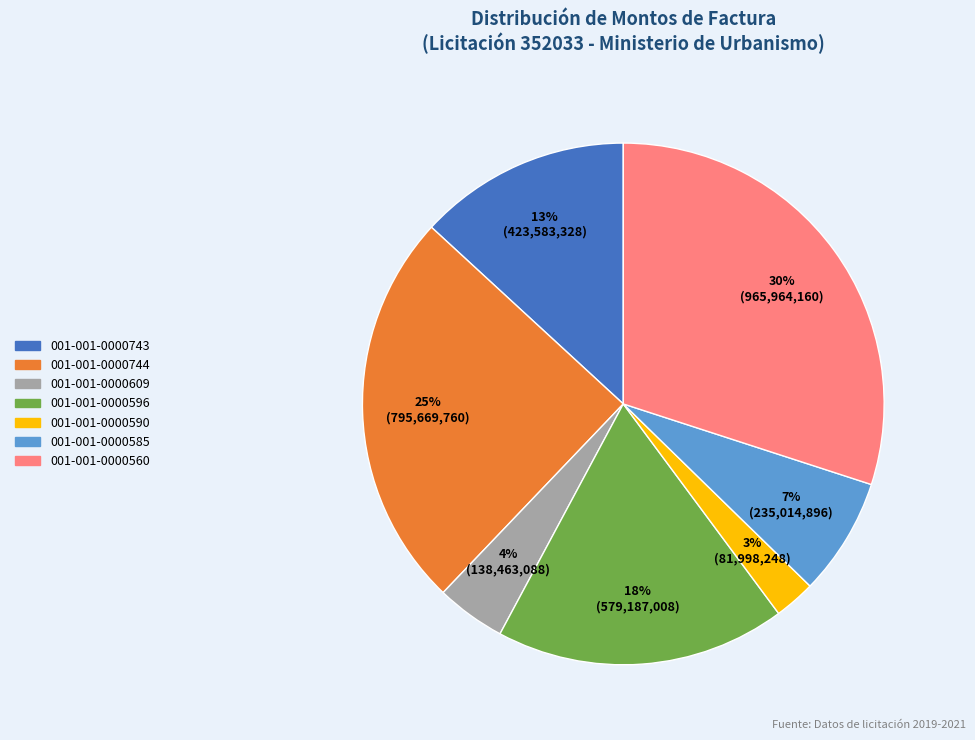

Is it true that 001-001-0000743 is 13% of the pie?

True